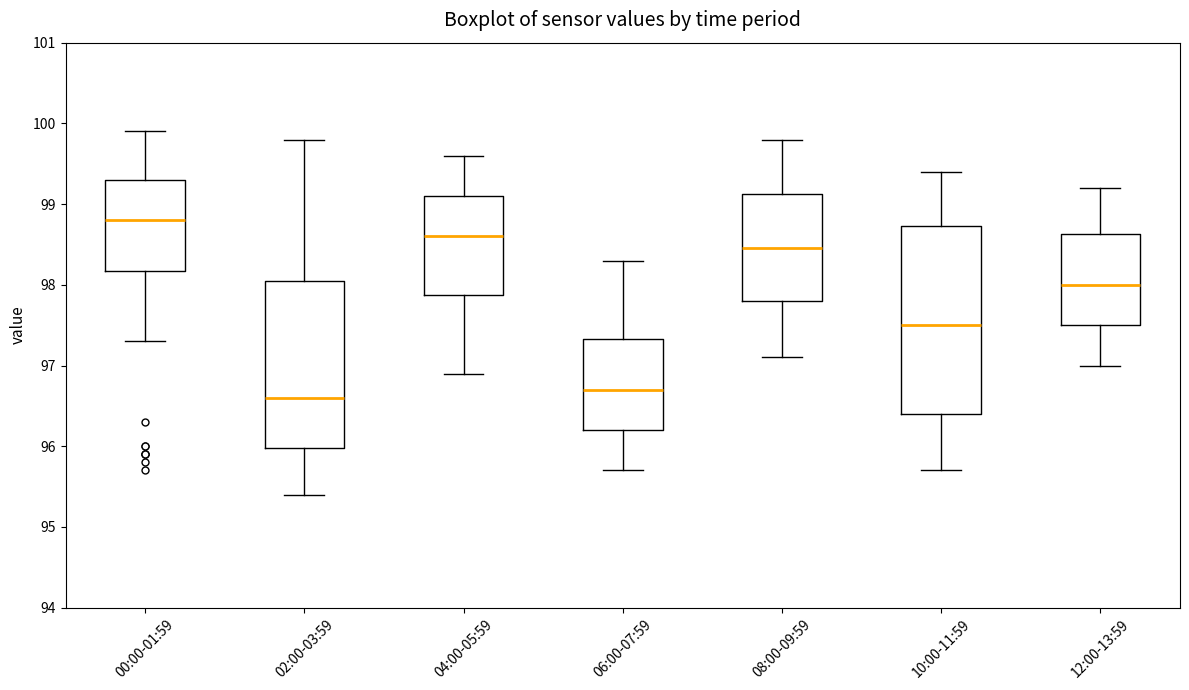

Which box is the tallest, from its lower edge to its upper edge?

10:00-11:59